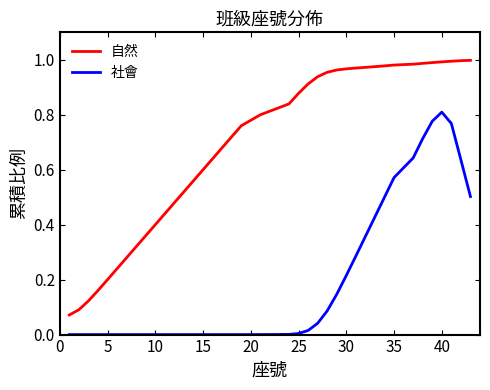

True or false: 社會 and 自然 intersect in this chart.

False